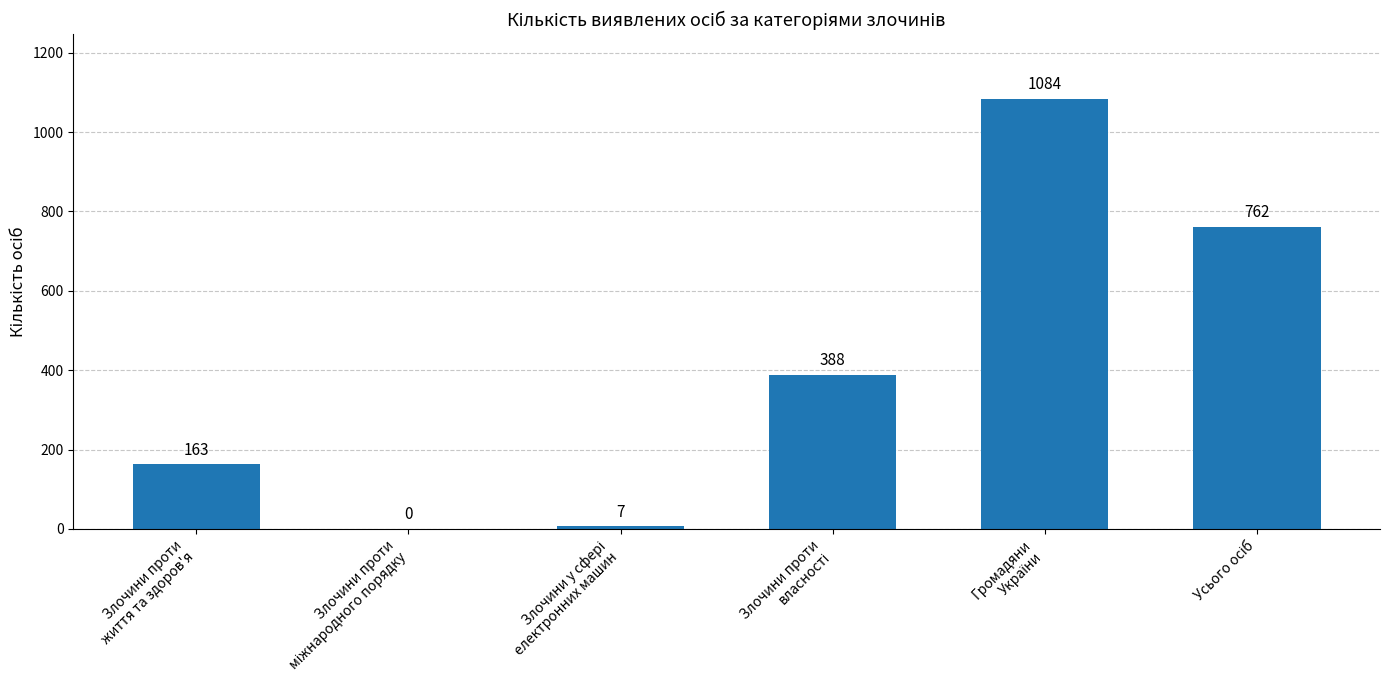

What is the greatest value displayed?

1084